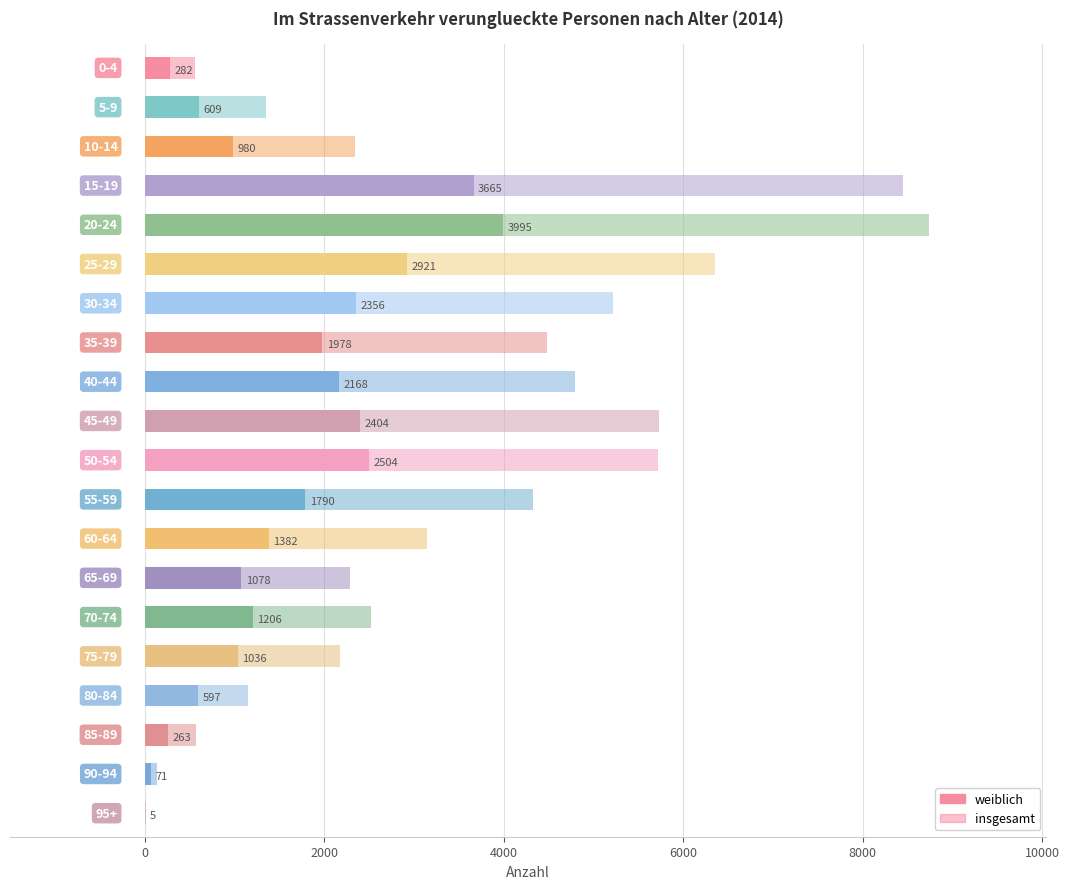

How many data points in insgesamt are above 3142?

9